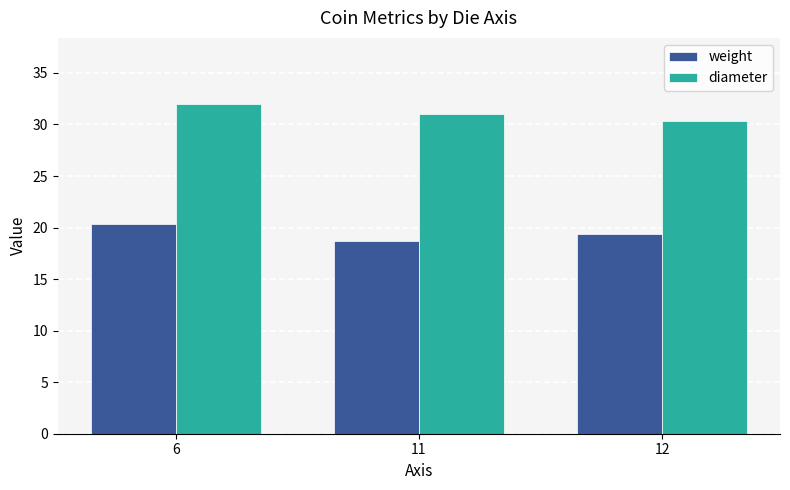

What is the sum of all weight values?

58.5